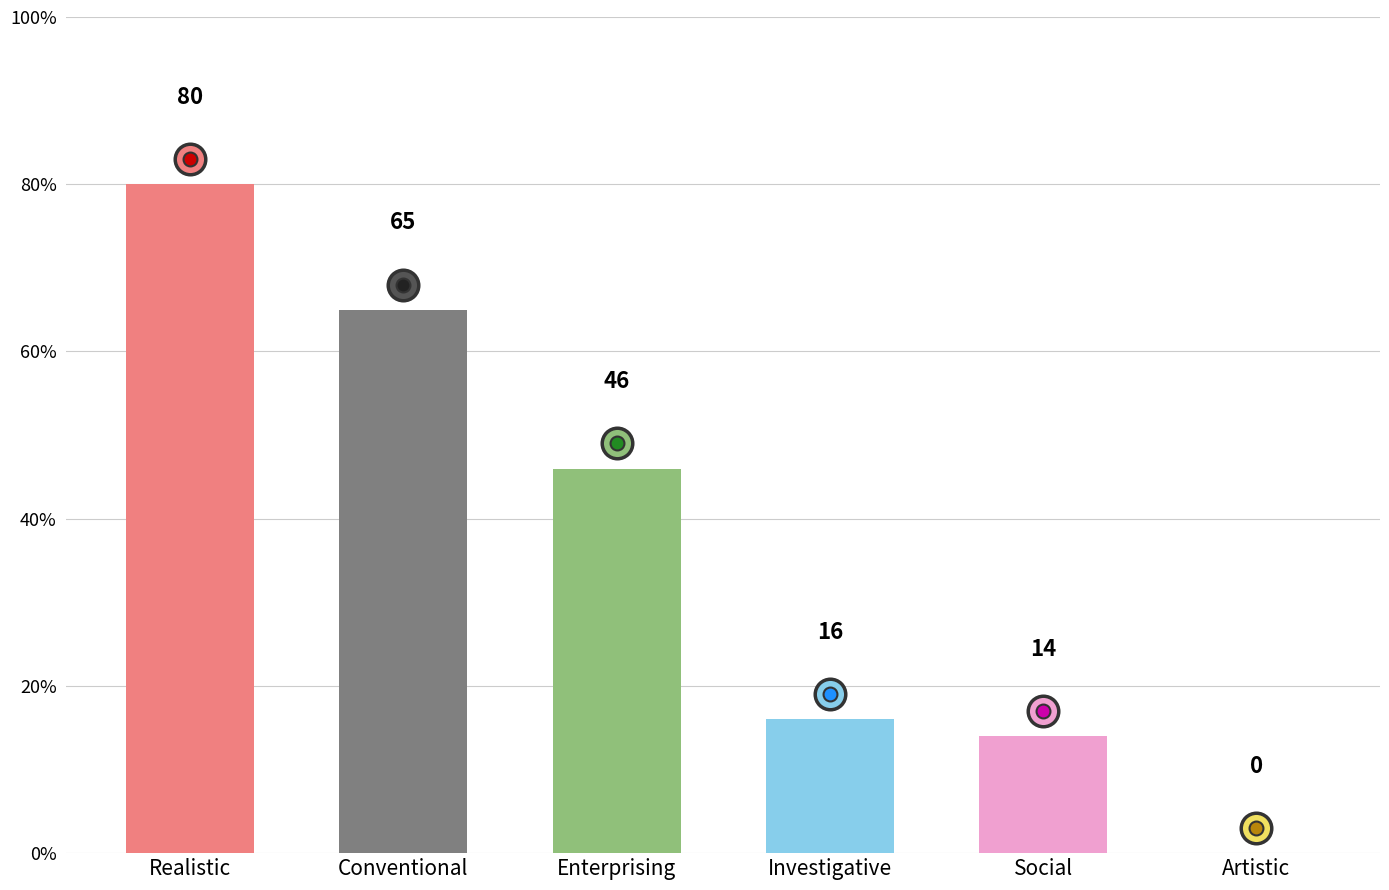

Between Social and Investigative, which is larger?

Investigative